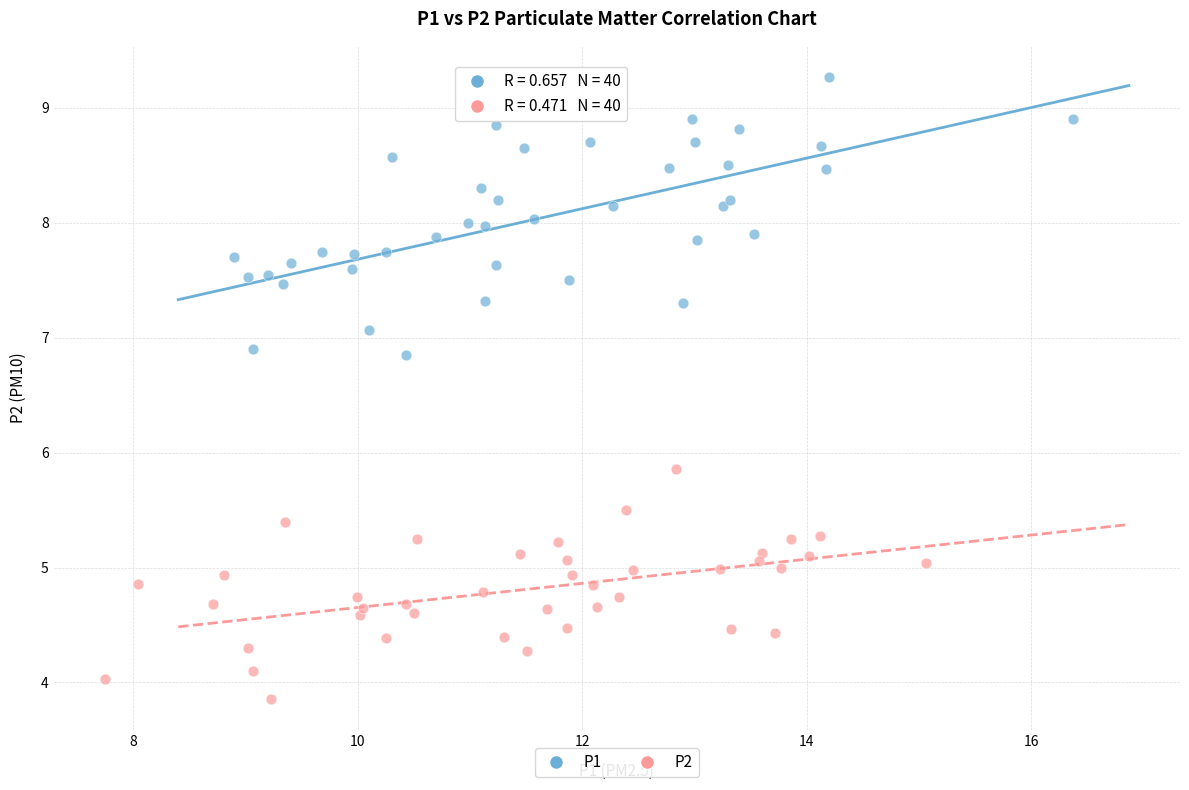

Which series has the largest Y range (max minus min)?

P1